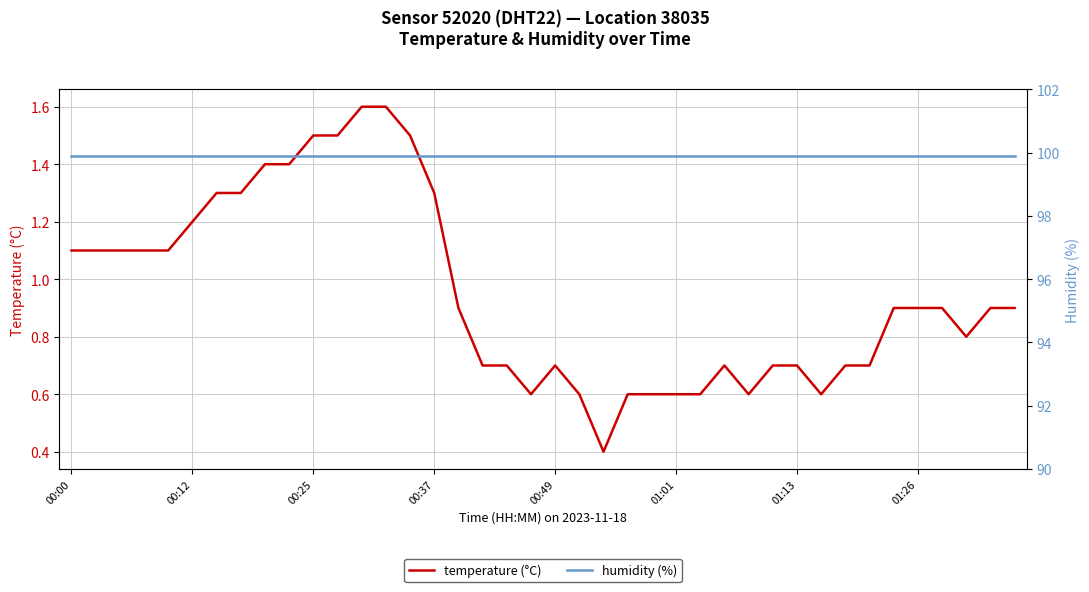

Is this an area chart (filled region under the line)?

No